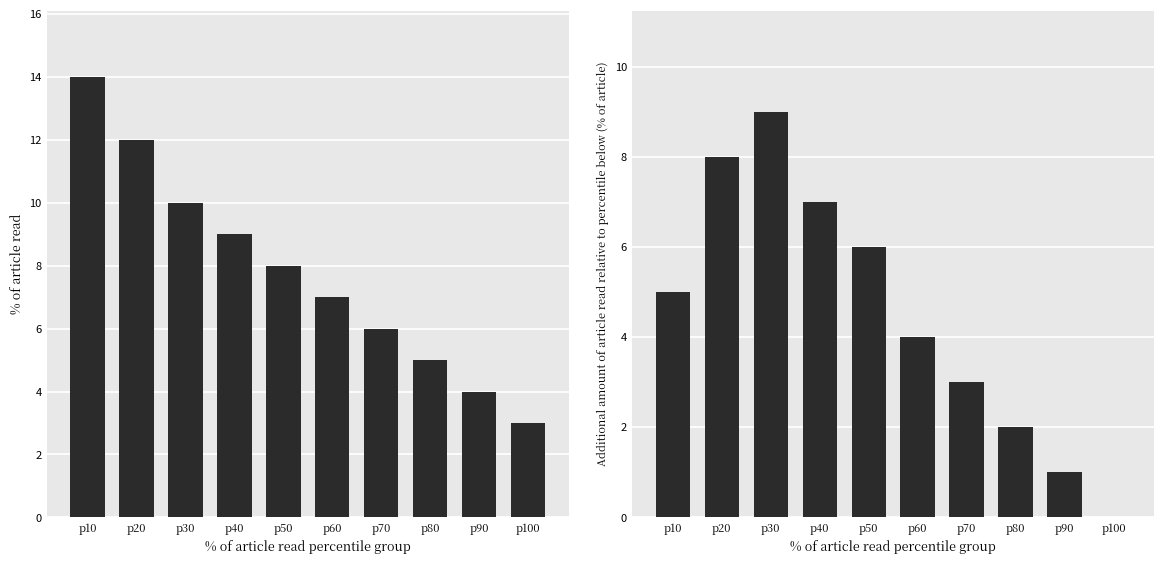

Which category has the highest value in the Altitude Category Counts series?

p30